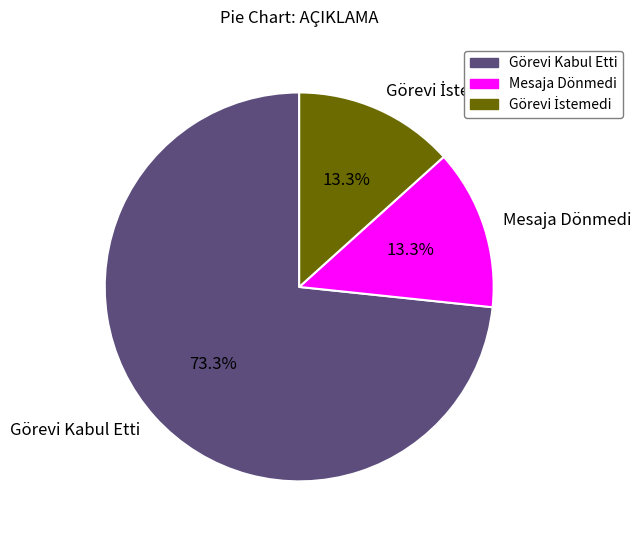

Count the number of slices in the pie.

3